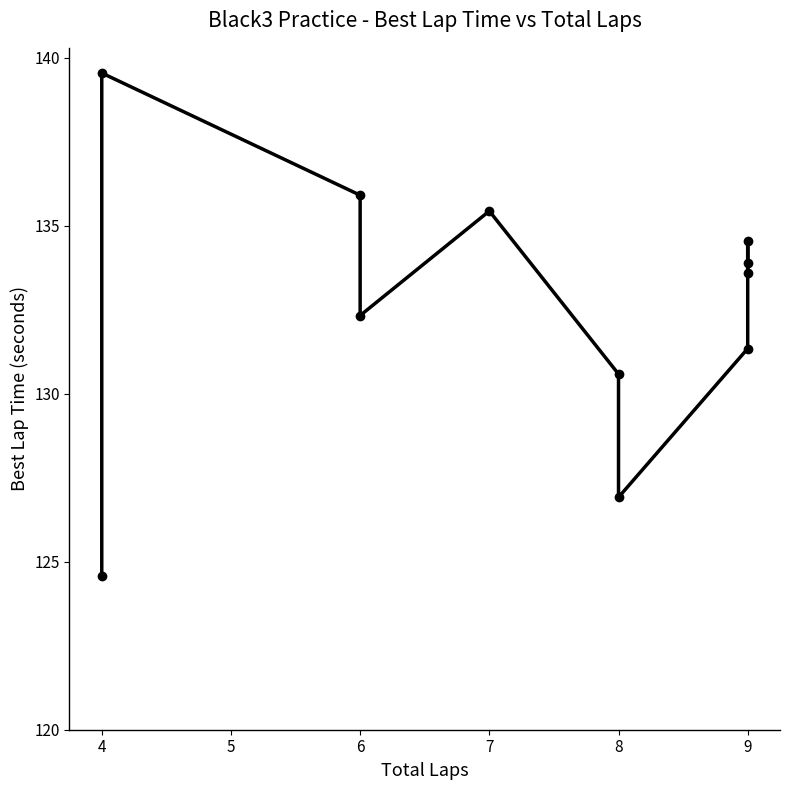

At which label is the value closest to 132?

6